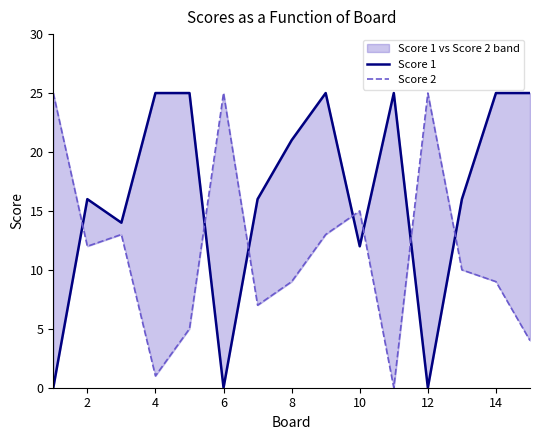

Between 10 and 12, which series saw the biggest shift?

Score 2